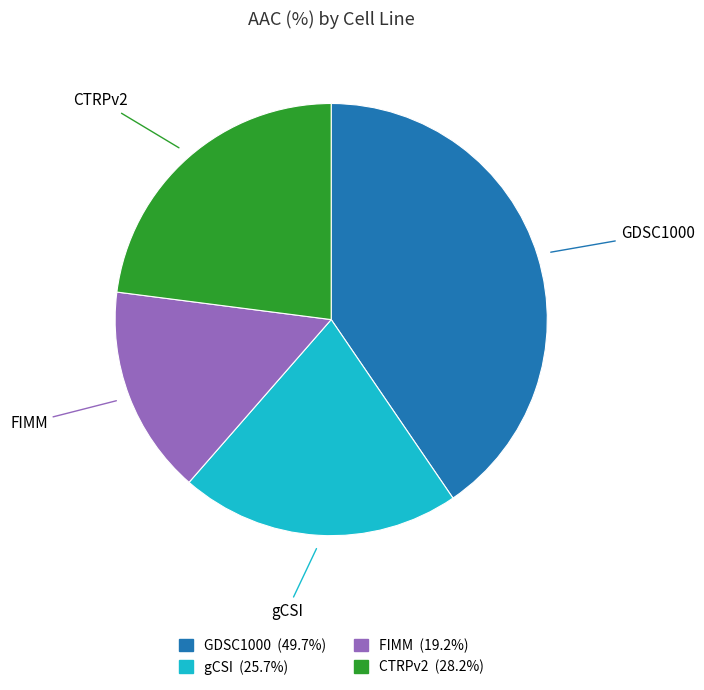

Is GDSC1000 the majority of the pie?

No